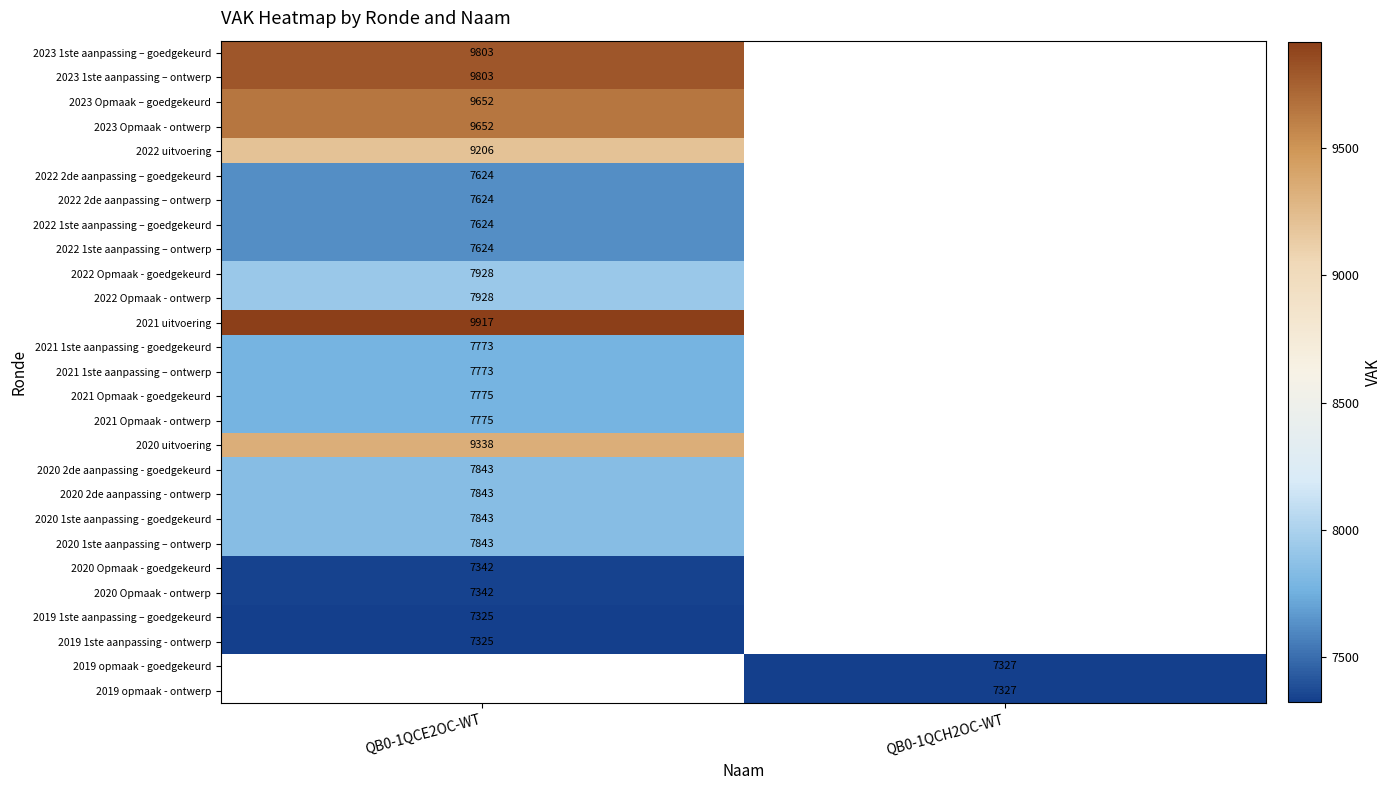

The value of 2022 2de aanpassing – ontwerp at QB0-1QCE2OC-WT is 7624. True or false?

True